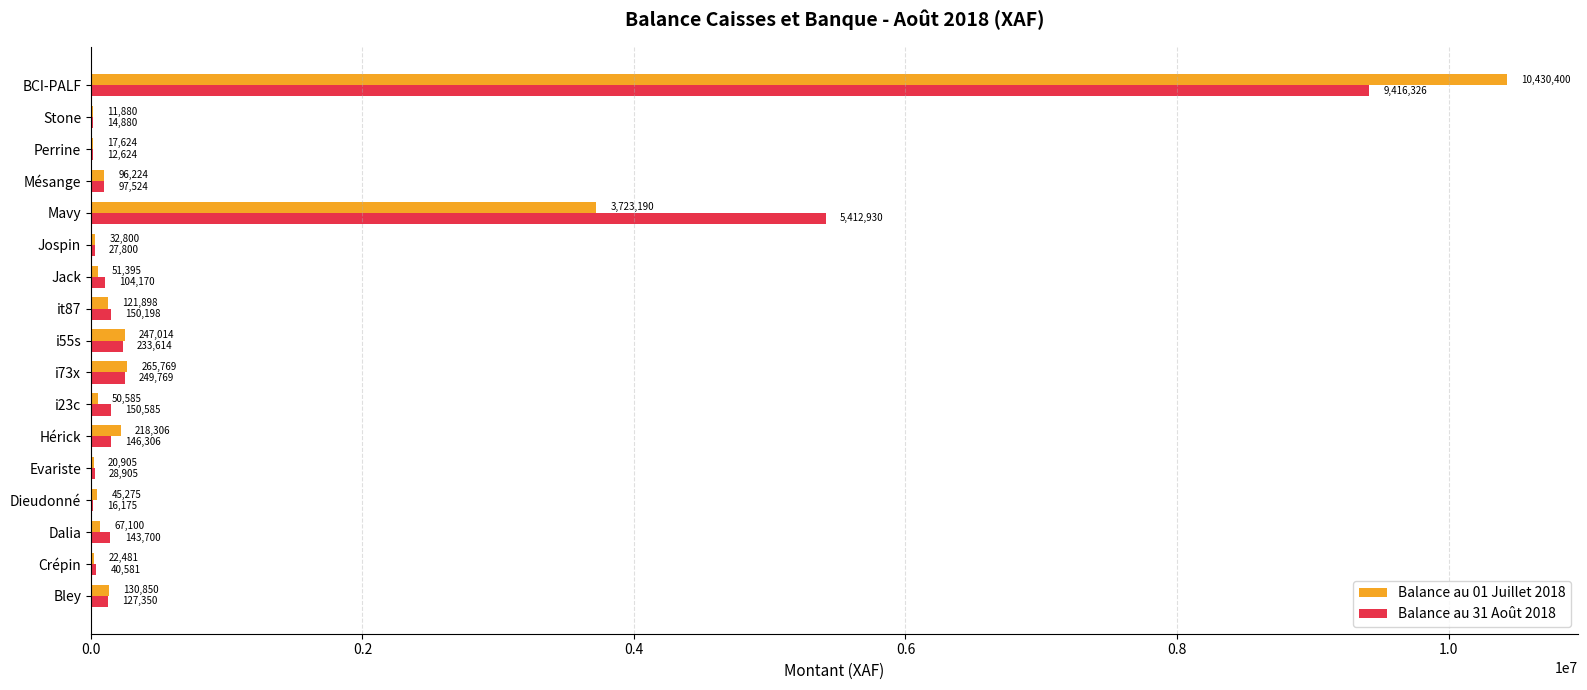

How many series are shown in this chart?

2